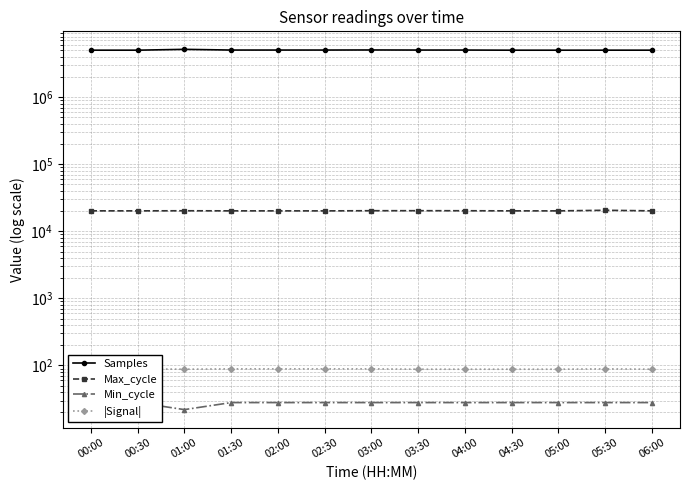

What is the approximate value of |Signal| at 04:30?

88